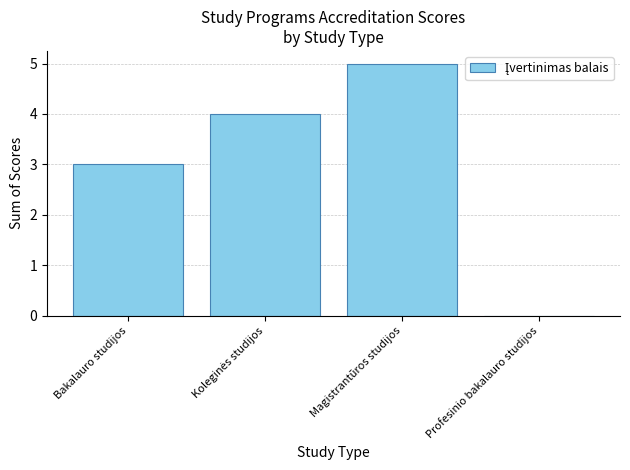

Is it true that the value at Magistrantūros studijos is 3?

False